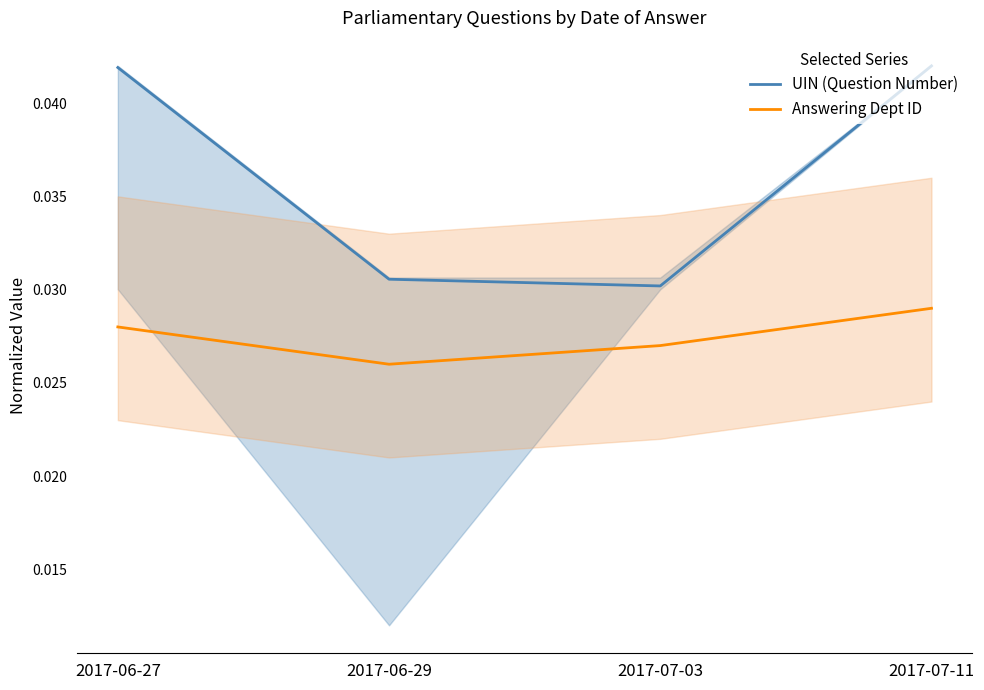

At 2017-07-11, list the series in order from largest to smallest.

UIN (Question Number), Answering Dept ID